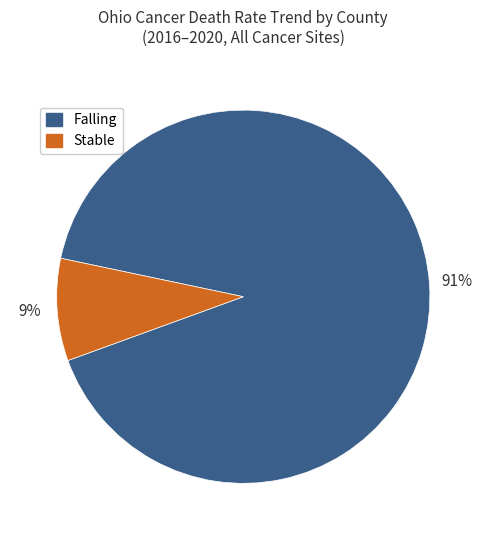

Does any single category account for the majority?

Yes